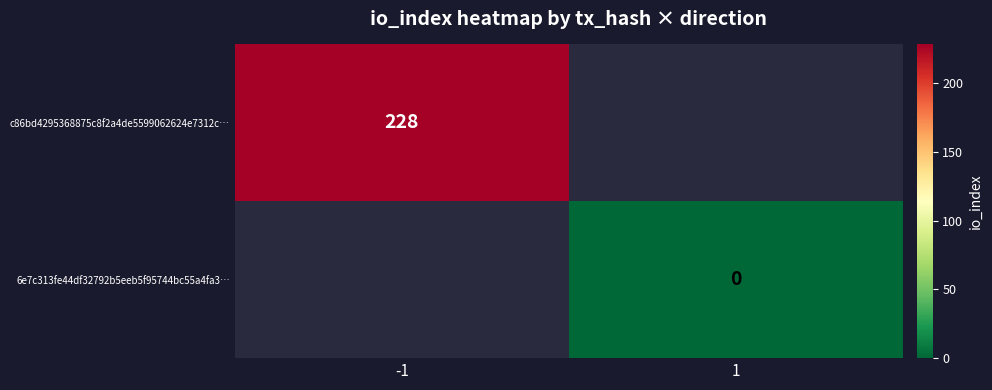

How many series are shown in this chart?

2